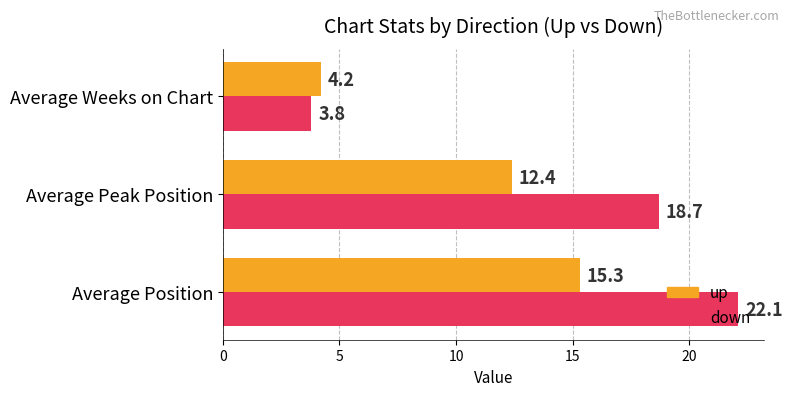

What is the smallest value displayed?

3.8